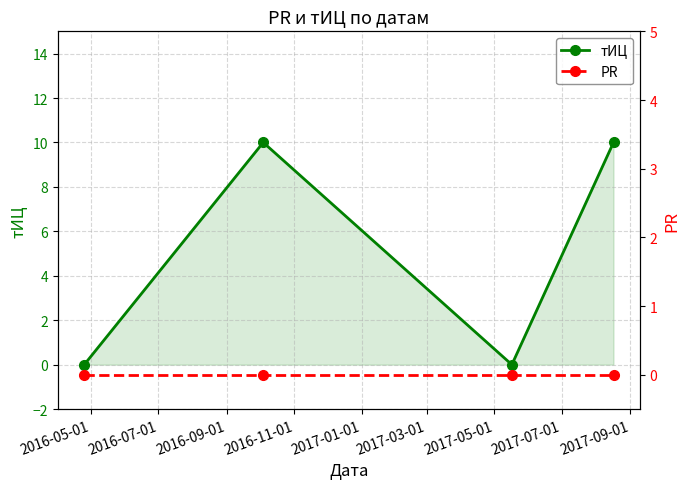

How many lines are shown in the chart?

2